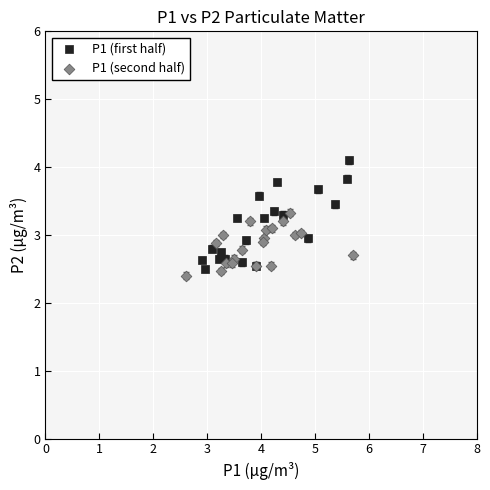

Which series reaches the maximum Y coordinate?

P1 (first half)